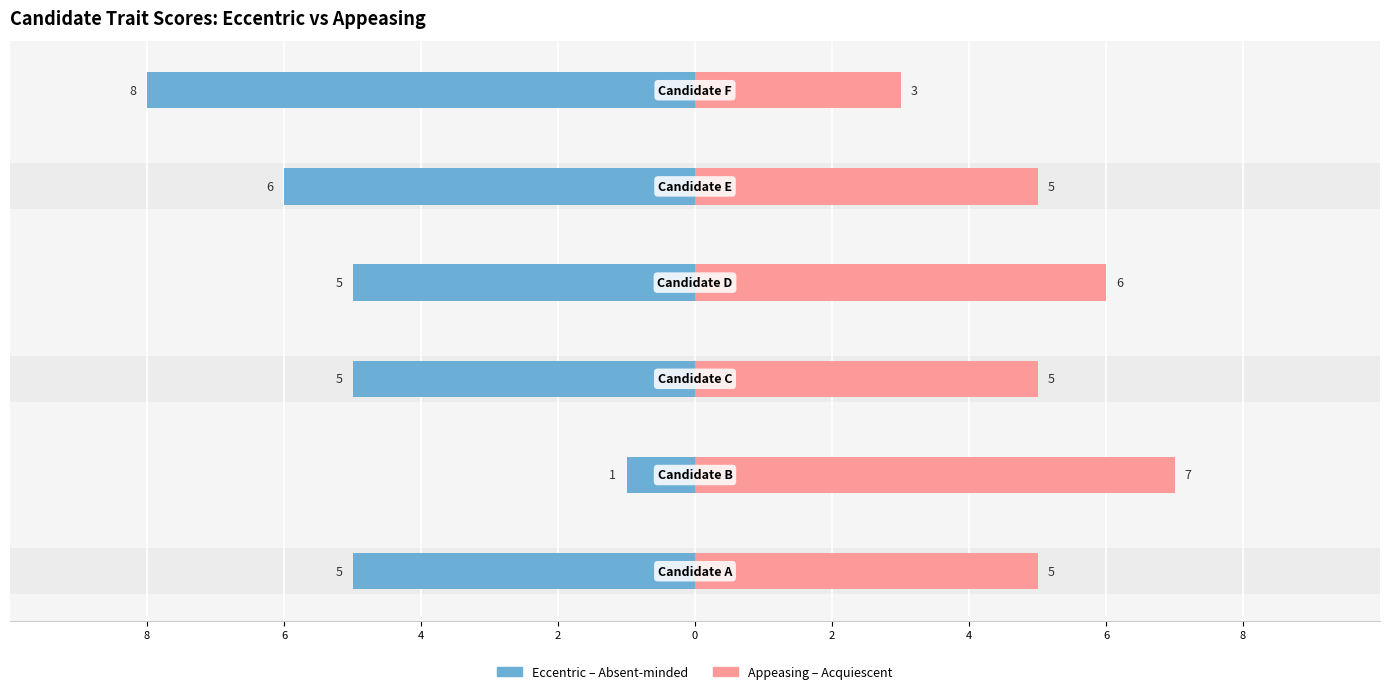

Reading right to left, extract all data points from this chart.

Eccentric – Absent-minded: -8	-6	-5	-5	-1	-5
Appeasing – Acquiescent: 3	5	6	5	7	5